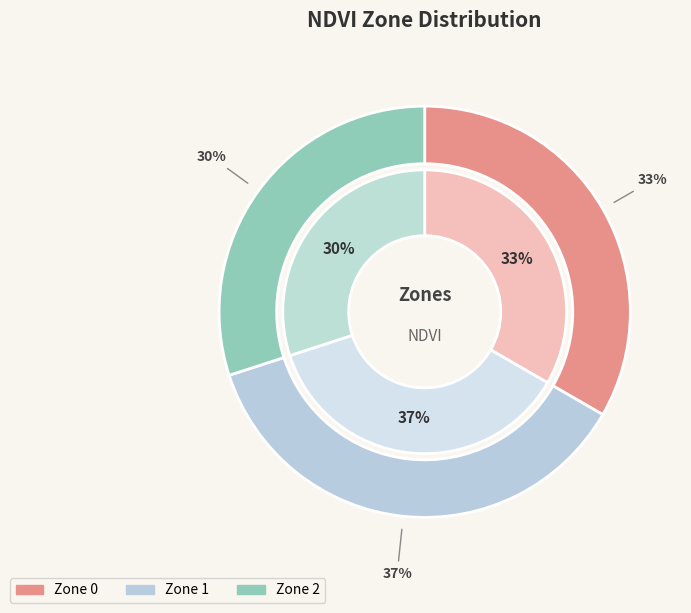

To the nearest percent, what is the average slice percentage?

33%